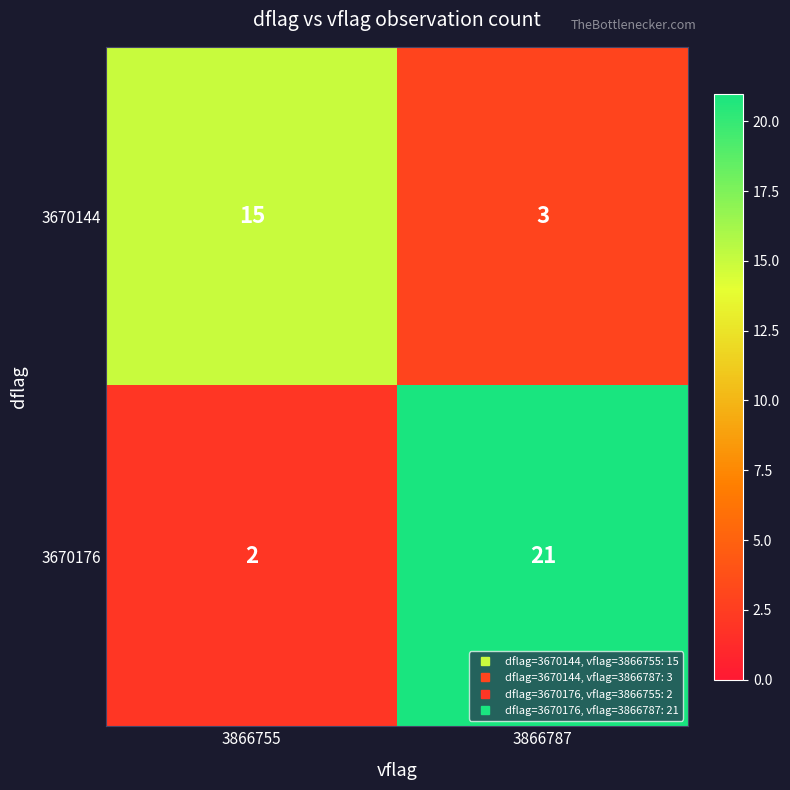

What is the average value of the 3670144 series?

9